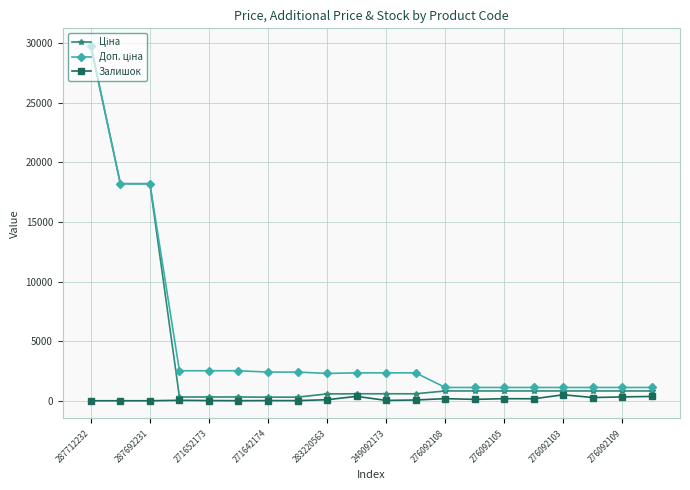

At how many categories does at least one series exceed 5748?

3